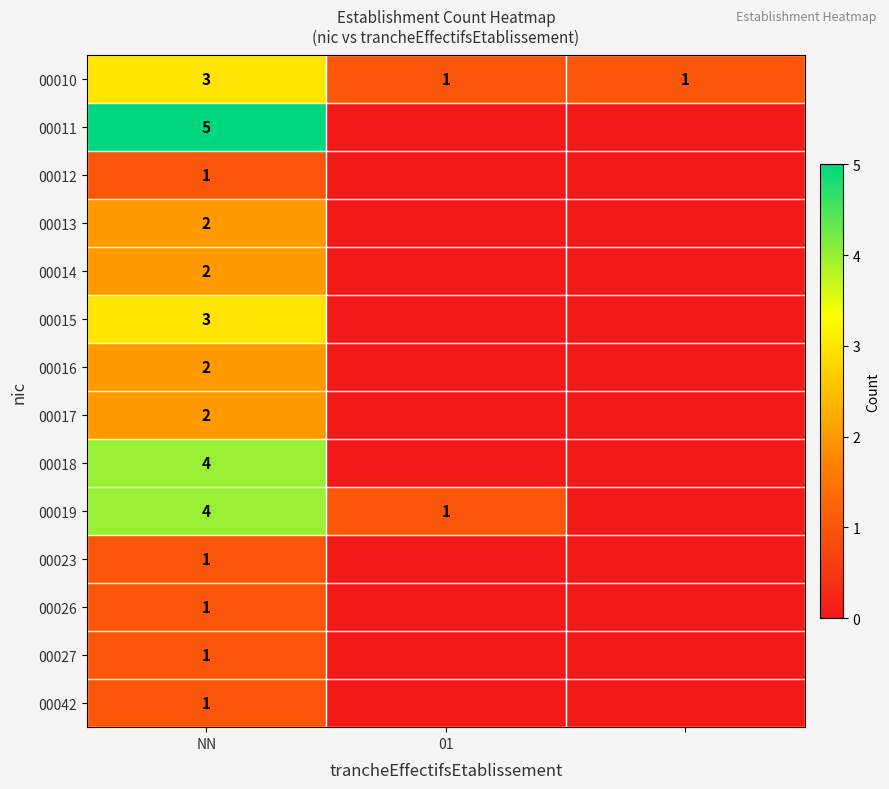

Count the number of data series in this chart.

14